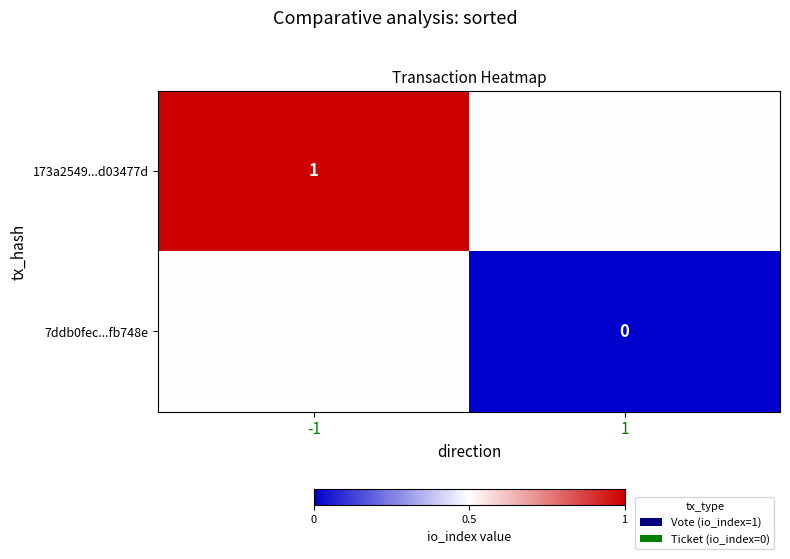

Which series has the largest range (max minus min)?

173a2549...d03477d